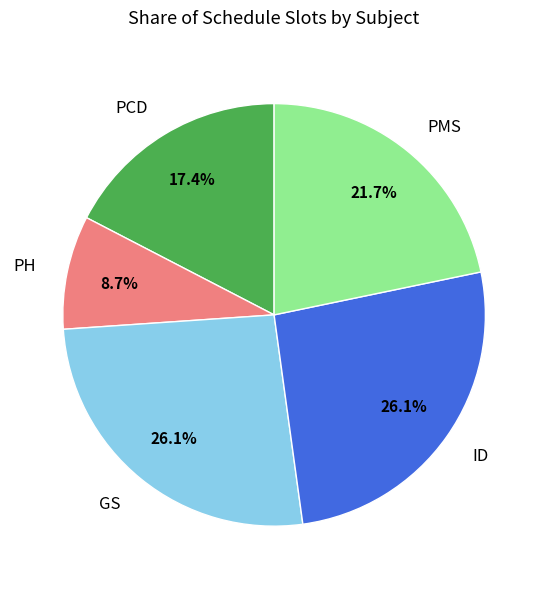

True or false: PH accounts for 3% of the total.

False